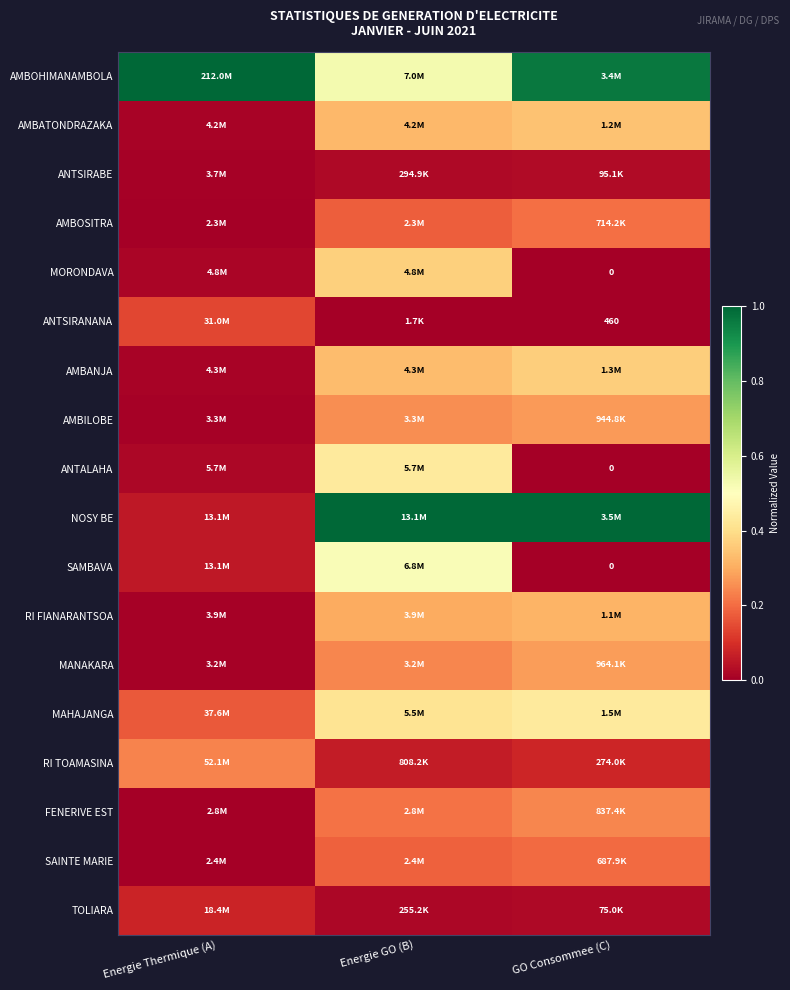

Rank the categories by AMBOHIMANAMBOLA value from lowest to highest.

Energie GO (B), GO Consommee (C), Energie Thermique (A)